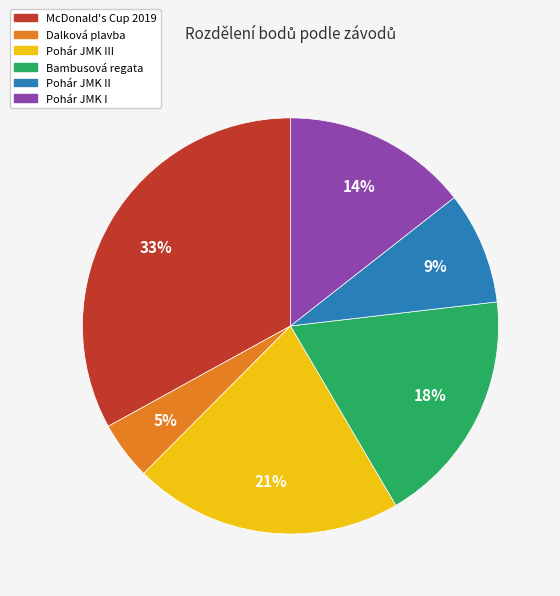

Which slice is the smallest?

Dalková plavba